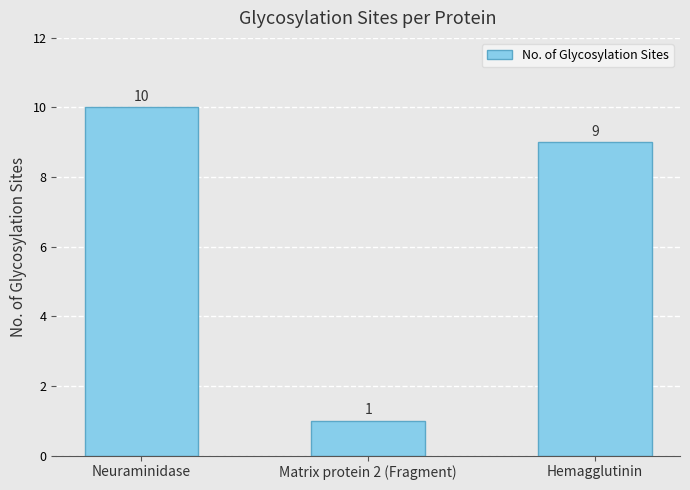

How many values are below 9?

1